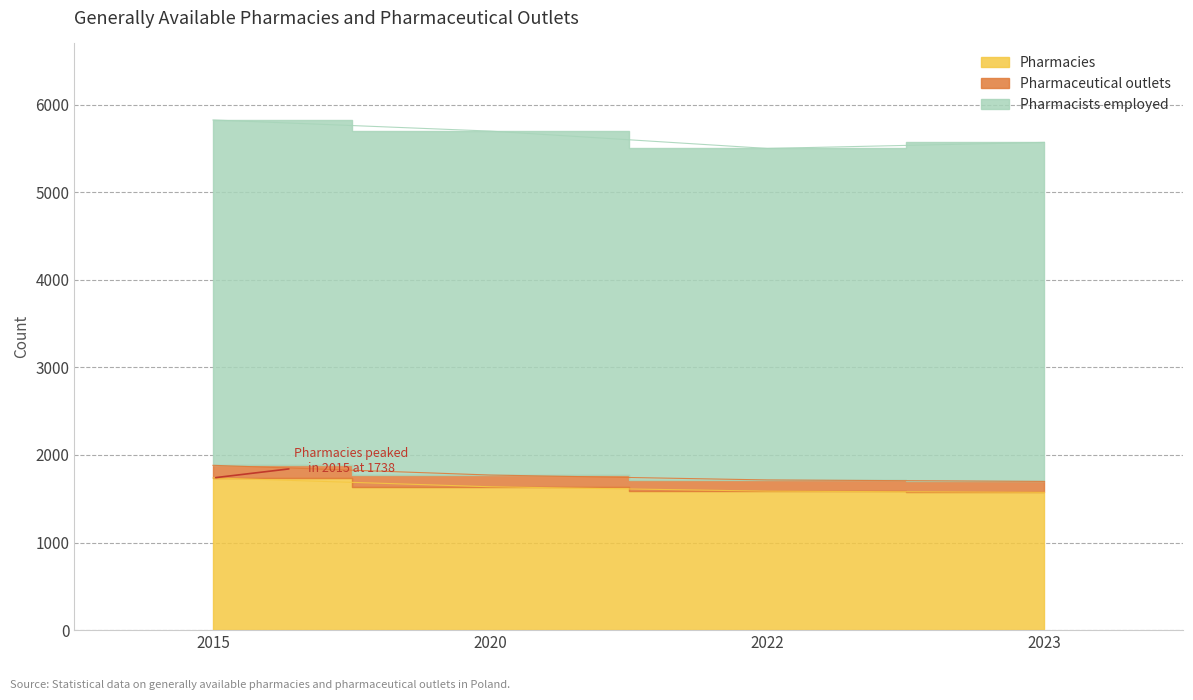

What is the lowest value of the Pharmaceutical outlets series?

1698